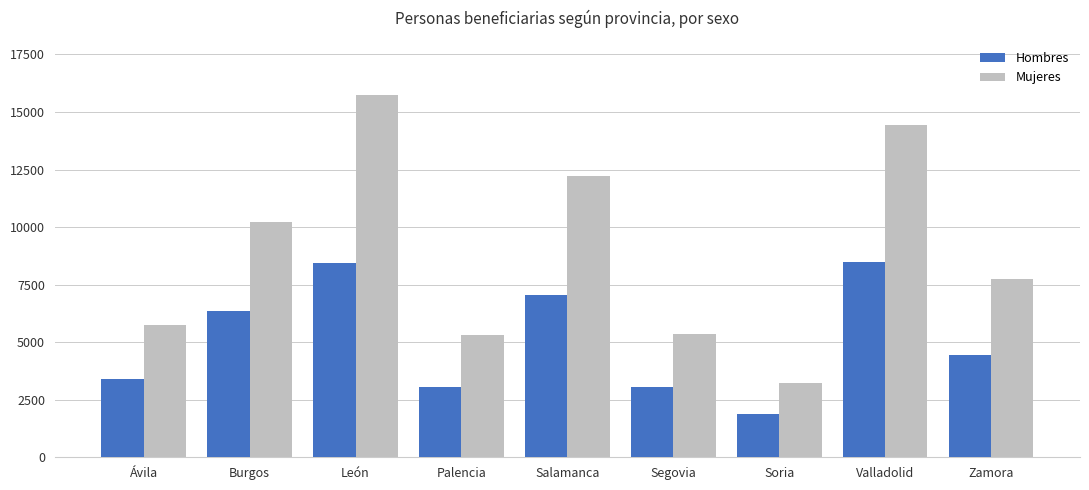

The value of Mujeres at Salamanca is 8168. True or false?

False